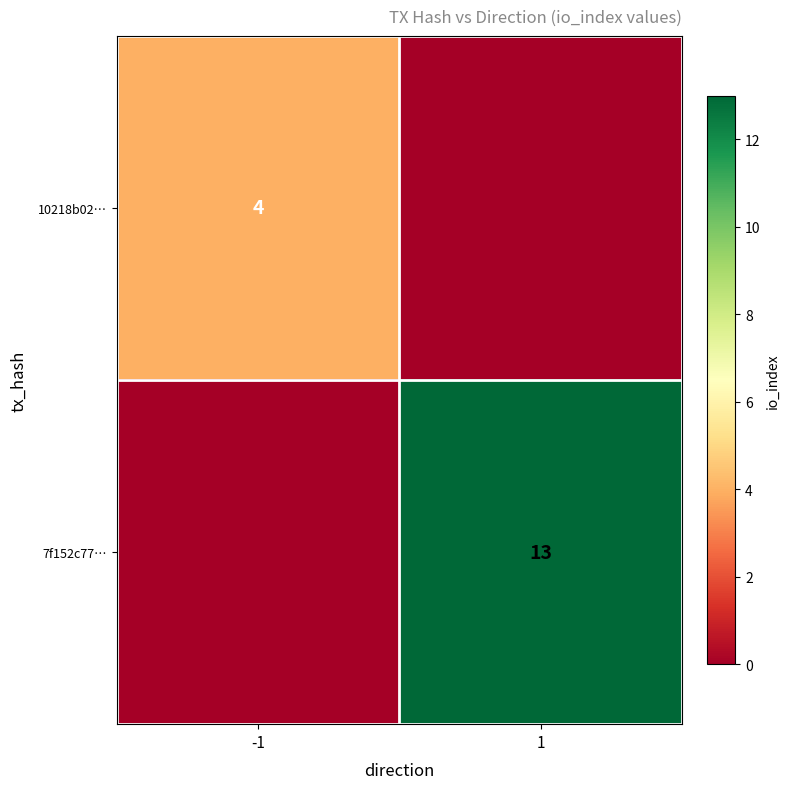

The 7f152c77… series shows 13 at 1. True or false?

True